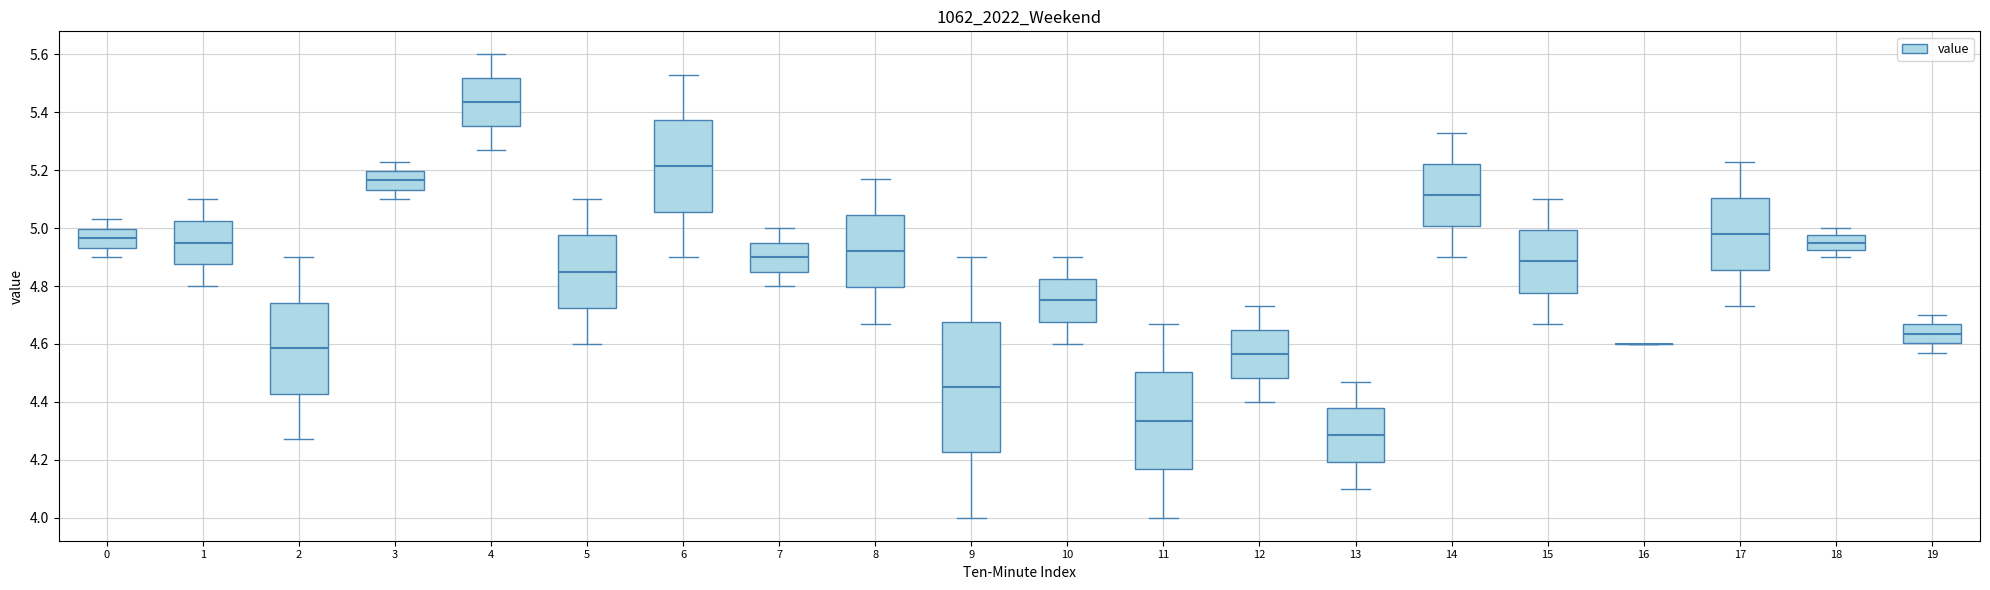

Where does the upper whisker of the box at x = 1 end on the y-axis? The values are not printed on the chart, so give them approximately, as read against the axis.

5.10